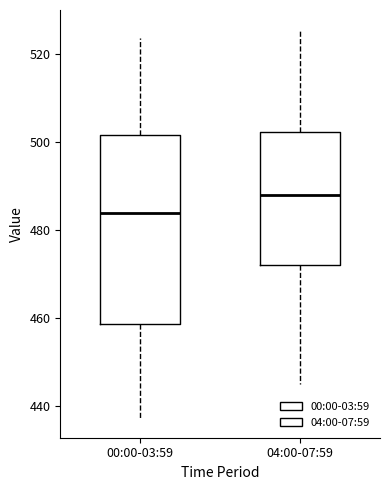

Reading left to right, transcribe this box plot: for each box, give where its median line is, the range the box spans, and where its two whiskers end, as read against the y-axis. The values are not printed on the chart, so give them approximately, as read against the axis.

00:00-03:59: median 484, box 458 to 502, whiskers 438 to 524
04:00-07:59: median 488, box 472 to 502, whiskers 446 to 526